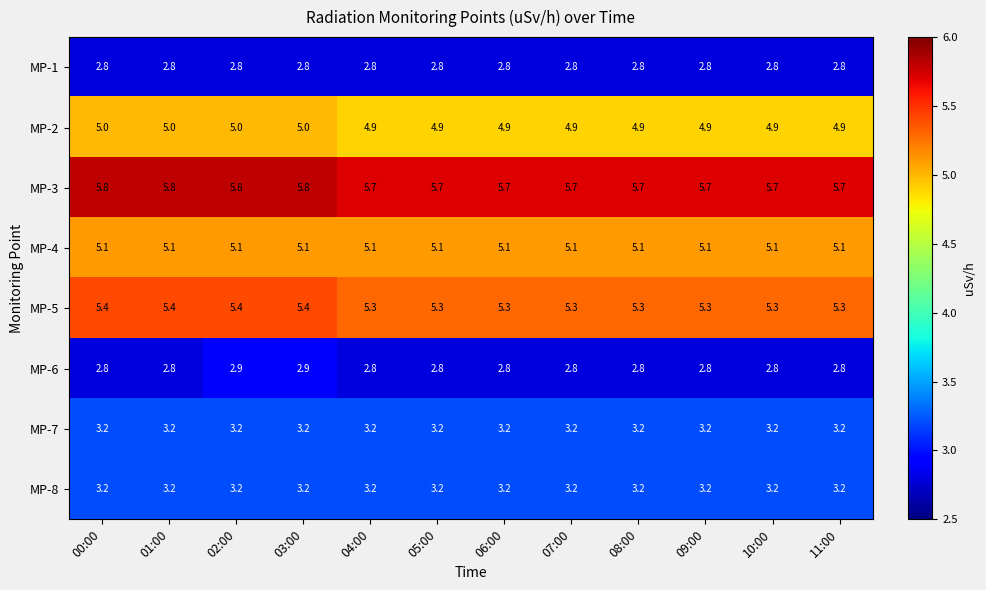

True or false: MP-2 has a value of 4.9 at 06:00.

True